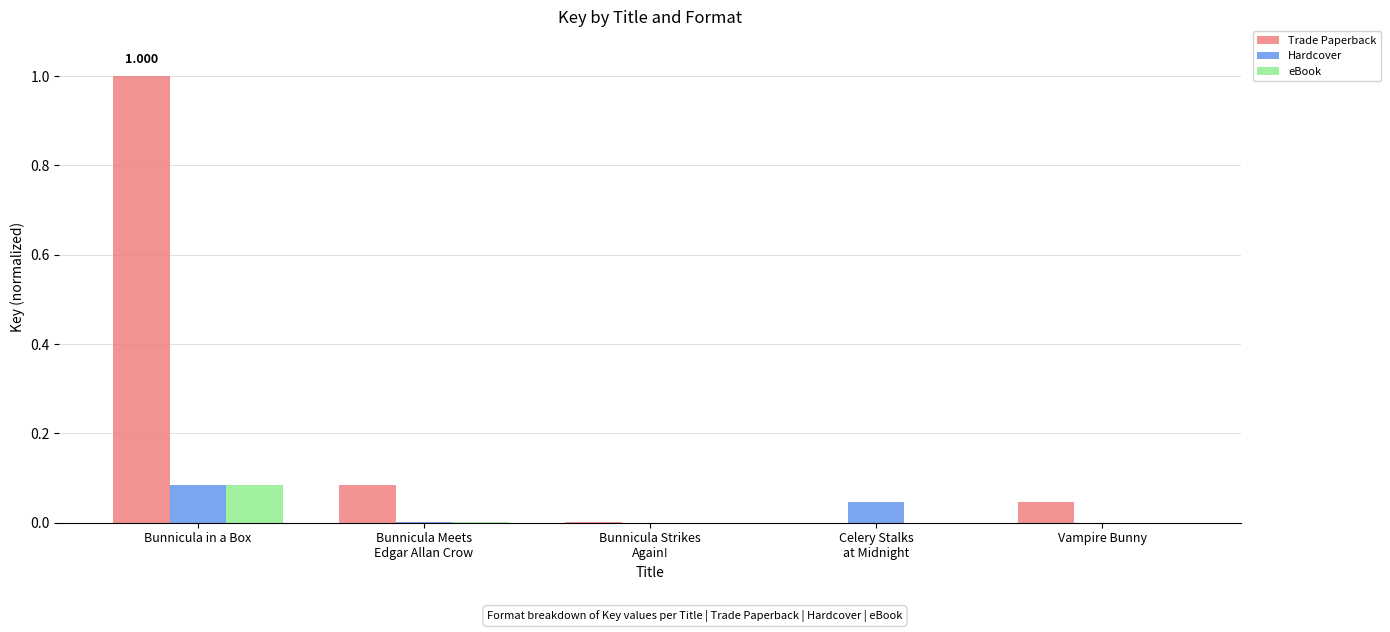

Count the number of categories in the chart.

5